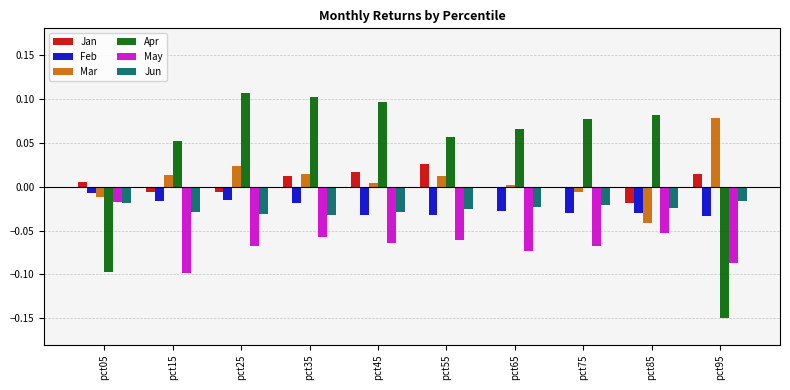

Is the value of Mar at pct05 greater than the value of Apr at pct75?

No